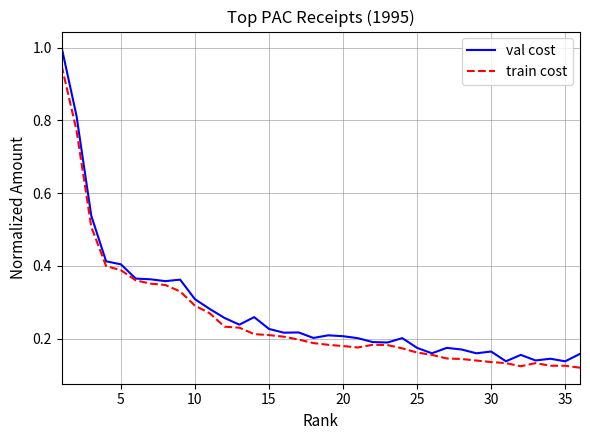

Which series has the widest spread of values?

val cost